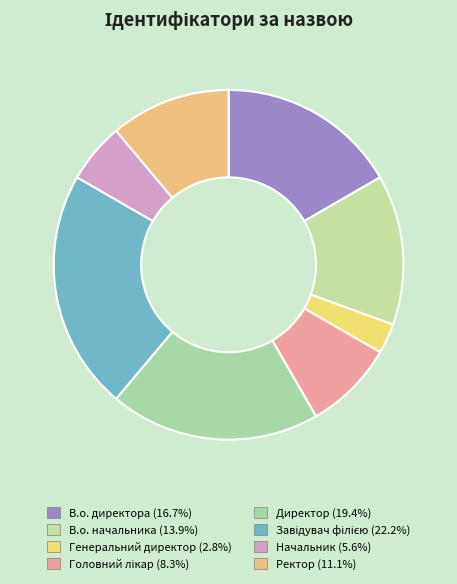

What is the largest slice in the pie chart?

Завідувач філією